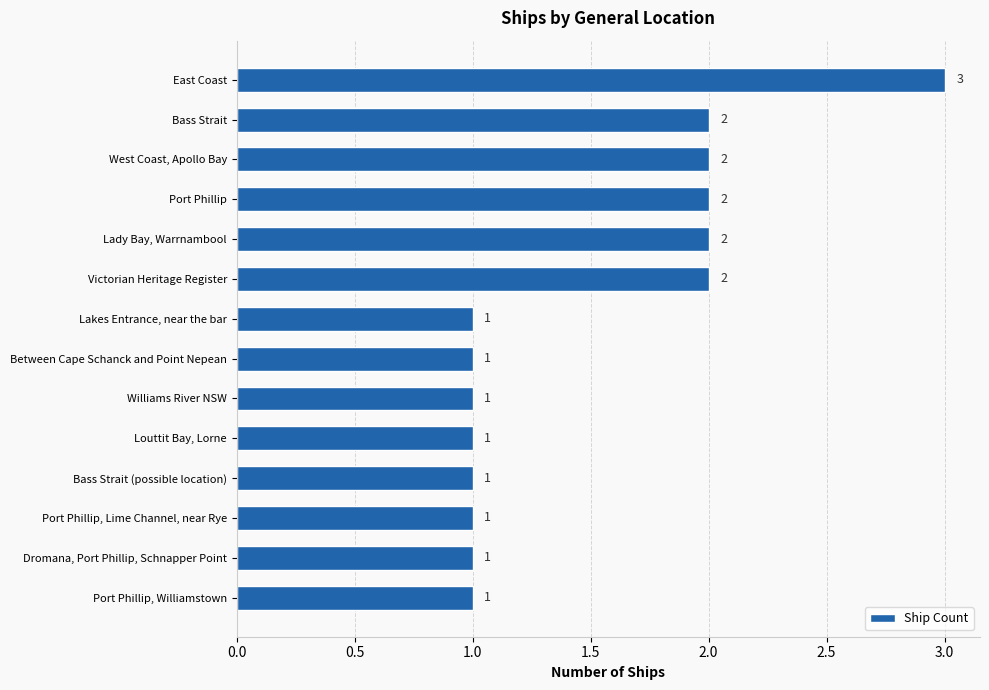

What is the label of the 10th bar from the top?

Louttit Bay, Lorne